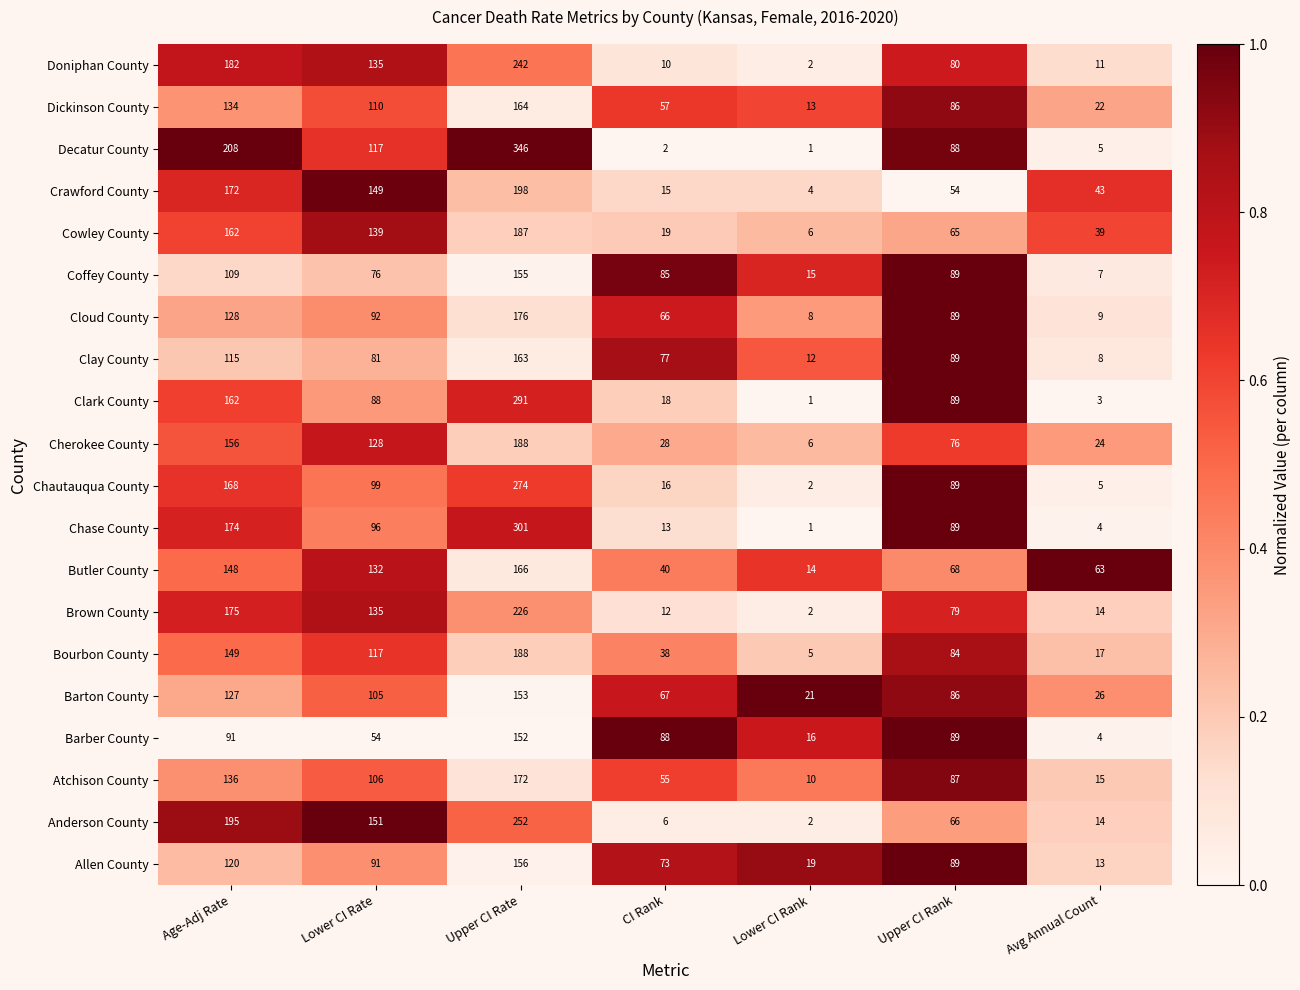

Which series has the widest spread of values?

Decatur County